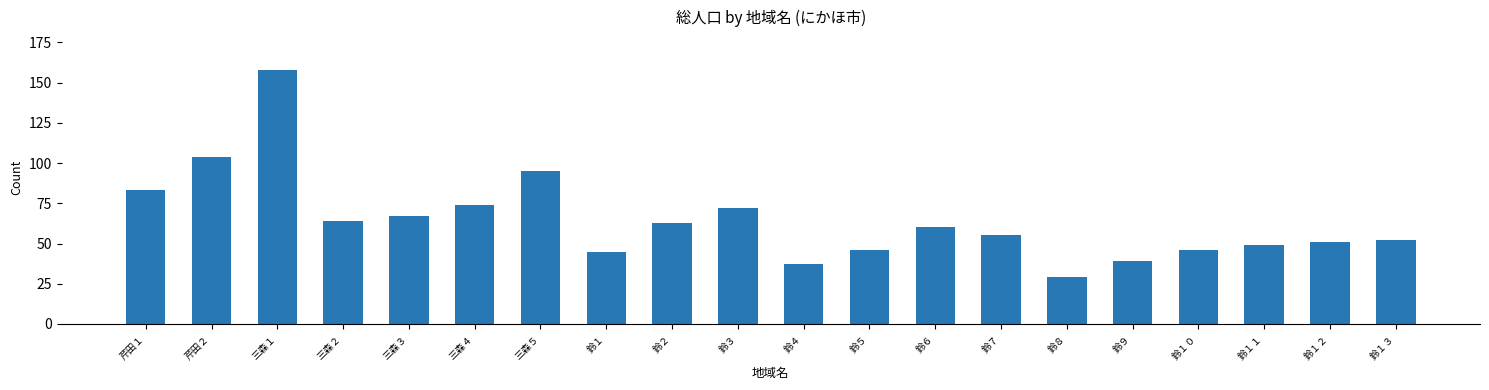

What is the change in value from 芹田２ to 三森２?

-40